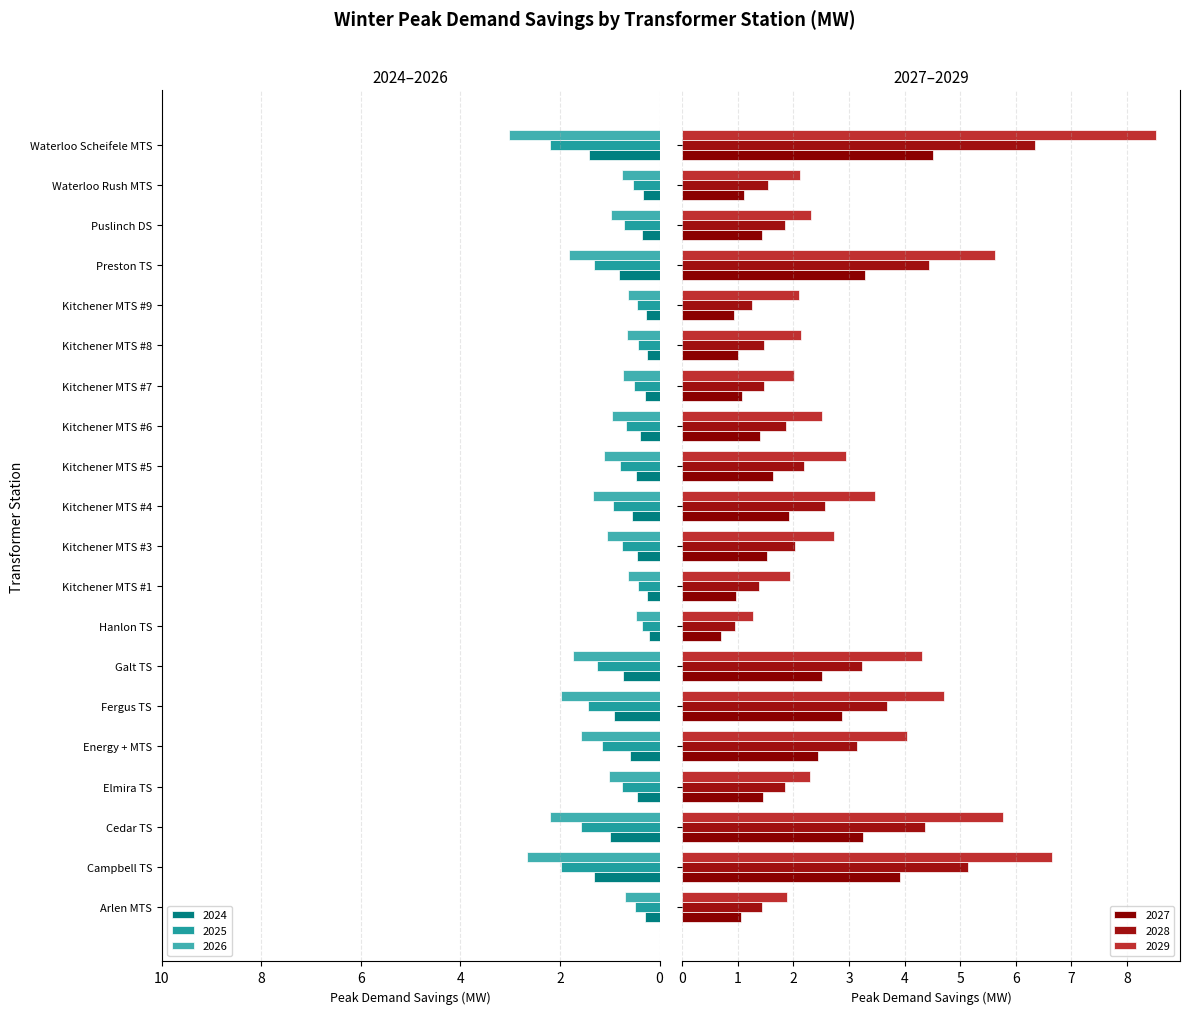

Reading left to right, transcribe all the data shown in this chart.

2024: Arlen MTS=-0.3	Campbell TS=-1.3	Cedar TS=-1.0	Elmira TS=-0.4	Energy + MTS=-0.6	Fergus TS=-0.9	Galt TS=-0.7	Hanlon TS=-0.2	Kitchener MTS #1=-0.2	Kitchener MTS #3=-0.4	Kitchener MTS #4=-0.6	Kitchener MTS #5=-0.5	Kitchener MTS #6=-0.4	Kitchener MTS #7=-0.3	Kitchener MTS #8=-0.2	Kitchener MTS #9=-0.3	Preston TS=-0.8	Puslinch DS=-0.4	Waterloo Rush MTS=-0.3	Waterloo Scheifele MTS=-1.4
2025: Arlen MTS=-0.5	Campbell TS=-2.0	Cedar TS=-1.6	Elmira TS=-0.8	Energy + MTS=-1.2	Fergus TS=-1.4	Galt TS=-1.2	Hanlon TS=-0.4	Kitchener MTS #1=-0.4	Kitchener MTS #3=-0.7	Kitchener MTS #4=-0.9	Kitchener MTS #5=-0.8	Kitchener MTS #6=-0.7	Kitchener MTS #7=-0.5	Kitchener MTS #8=-0.4	Kitchener MTS #9=-0.4	Preston TS=-1.3	Puslinch DS=-0.7	Waterloo Rush MTS=-0.5	Waterloo Scheifele MTS=-2.2
2026: Arlen MTS=-0.7	Campbell TS=-2.7	Cedar TS=-2.2	Elmira TS=-1.0	Energy + MTS=-1.6	Fergus TS=-2.0	Galt TS=-1.7	Hanlon TS=-0.5	Kitchener MTS #1=-0.6	Kitchener MTS #3=-1.0	Kitchener MTS #4=-1.3	Kitchener MTS #5=-1.1	Kitchener MTS #6=-1.0	Kitchener MTS #7=-0.7	Kitchener MTS #8=-0.7	Kitchener MTS #9=-0.6	Preston TS=-1.8	Puslinch DS=-1.0	Waterloo Rush MTS=-0.7	Waterloo Scheifele MTS=-3.0
2027: Arlen MTS=1.1	Campbell TS=3.9	Cedar TS=3.2	Elmira TS=1.5	Energy + MTS=2.4	Fergus TS=2.9	Galt TS=2.5	Hanlon TS=0.7	Kitchener MTS #1=1.0	Kitchener MTS #3=1.5	Kitchener MTS #4=1.9	Kitchener MTS #5=1.6	Kitchener MTS #6=1.4	Kitchener MTS #7=1.1	Kitchener MTS #8=1.0	Kitchener MTS #9=0.9	Preston TS=3.3	Puslinch DS=1.4	Waterloo Rush MTS=1.1	Waterloo Scheifele MTS=4.5
2028: Arlen MTS=1.4	Campbell TS=5.1	Cedar TS=4.4	Elmira TS=1.9	Energy + MTS=3.1	Fergus TS=3.7	Galt TS=3.2	Hanlon TS=0.9	Kitchener MTS #1=1.4	Kitchener MTS #3=2.0	Kitchener MTS #4=2.6	Kitchener MTS #5=2.2	Kitchener MTS #6=1.9	Kitchener MTS #7=1.5	Kitchener MTS #8=1.5	Kitchener MTS #9=1.3	Preston TS=4.4	Puslinch DS=1.8	Waterloo Rush MTS=1.5	Waterloo Scheifele MTS=6.3
2029: Arlen MTS=1.9	Campbell TS=6.6	Cedar TS=5.8	Elmira TS=2.3	Energy + MTS=4.0	Fergus TS=4.7	Galt TS=4.3	Hanlon TS=1.3	Kitchener MTS #1=1.9	Kitchener MTS #3=2.7	Kitchener MTS #4=3.5	Kitchener MTS #5=3.0	Kitchener MTS #6=2.5	Kitchener MTS #7=2.0	Kitchener MTS #8=2.1	Kitchener MTS #9=2.1	Preston TS=5.6	Puslinch DS=2.3	Waterloo Rush MTS=2.1	Waterloo Scheifele MTS=8.5